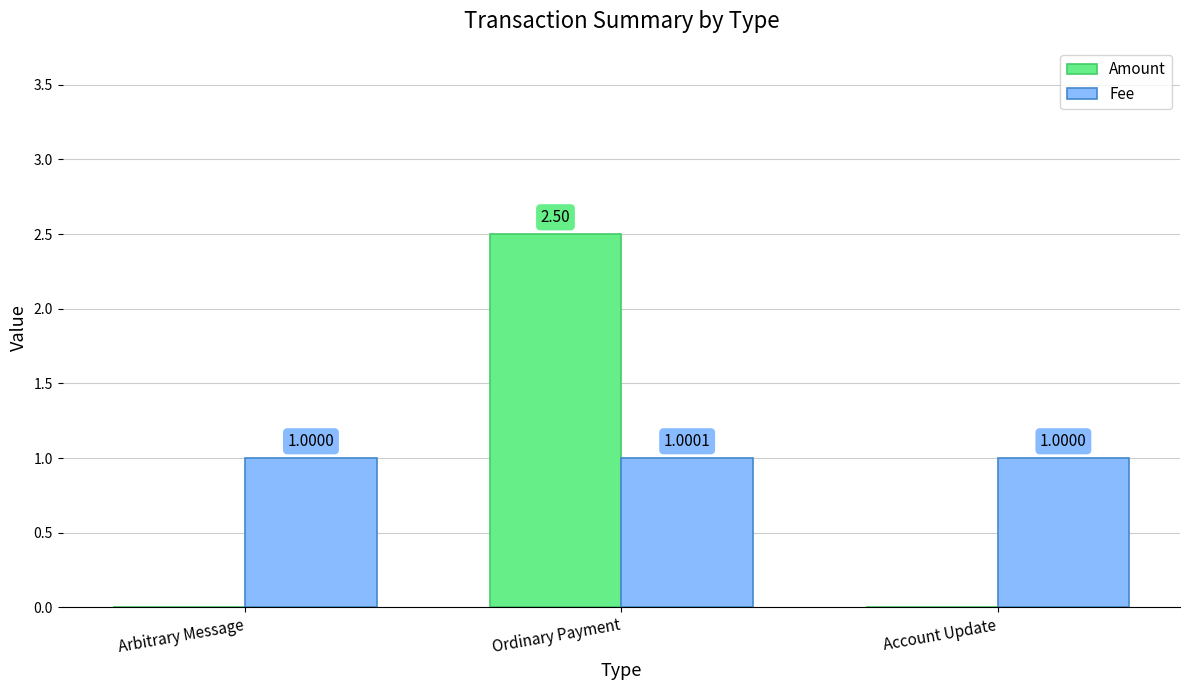

Is it true that Fee equals 1.6 at Arbitrary Message?

False